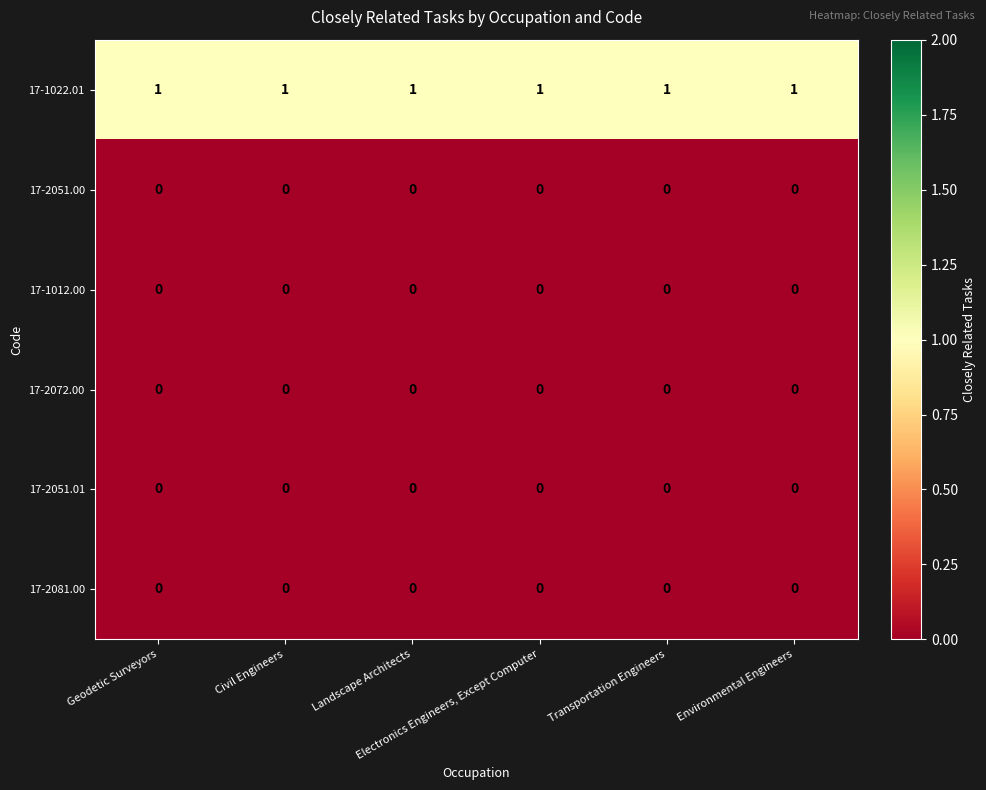

At how many categories does at least one series exceed 0?

6